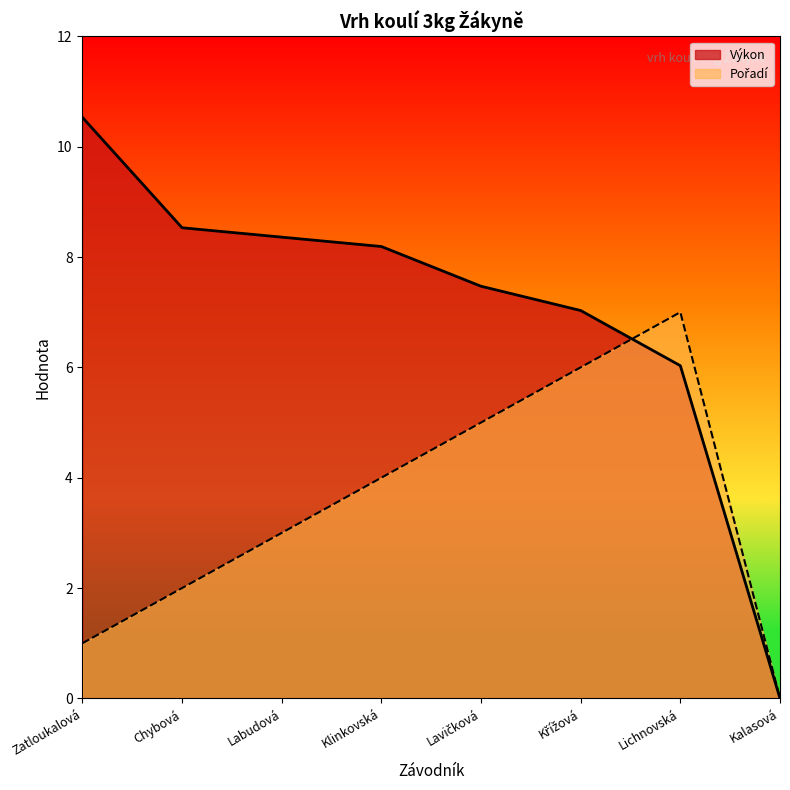

True or false: Výkon has more than 2 interior local peaks.

False